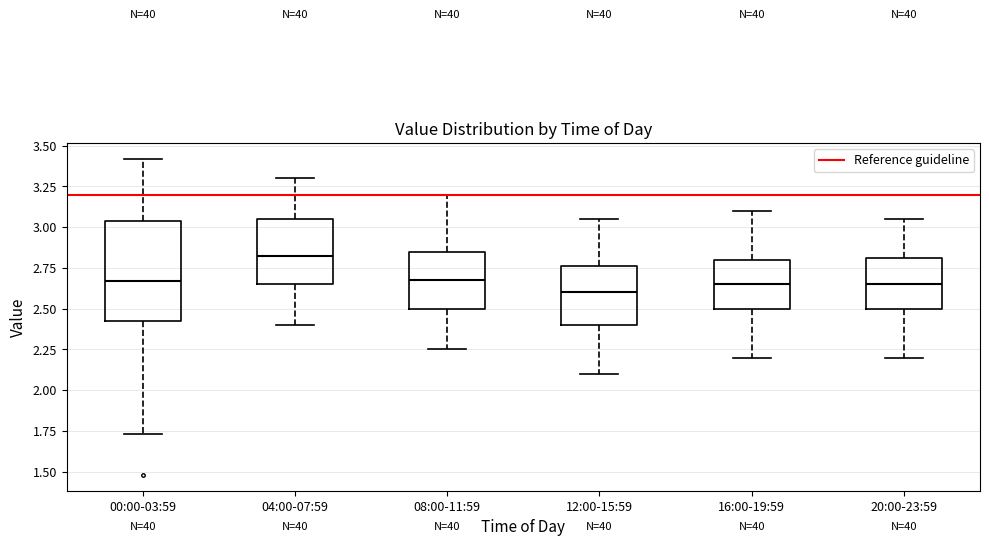

Where is the lower edge of the box for 16:00-19:59 on the y-axis? The values are not printed on the chart, so give them approximately, as read against the axis.

2.50